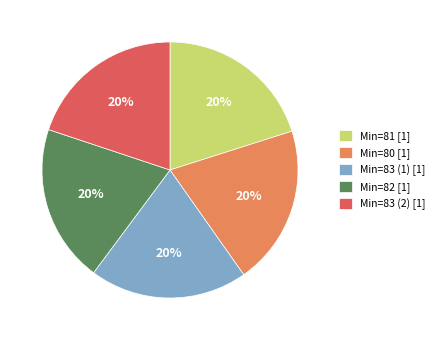

The Min=83 (1) [1] slice represents 20% of the pie. True or false?

True